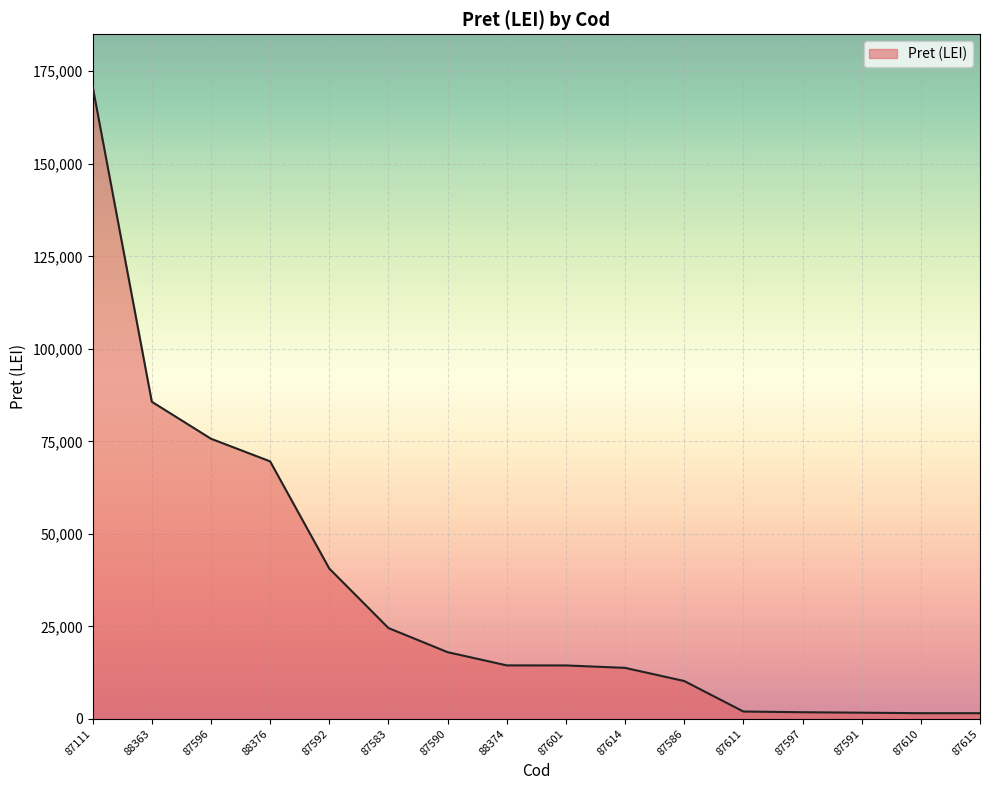

Which category has the highest value across all series?

87111